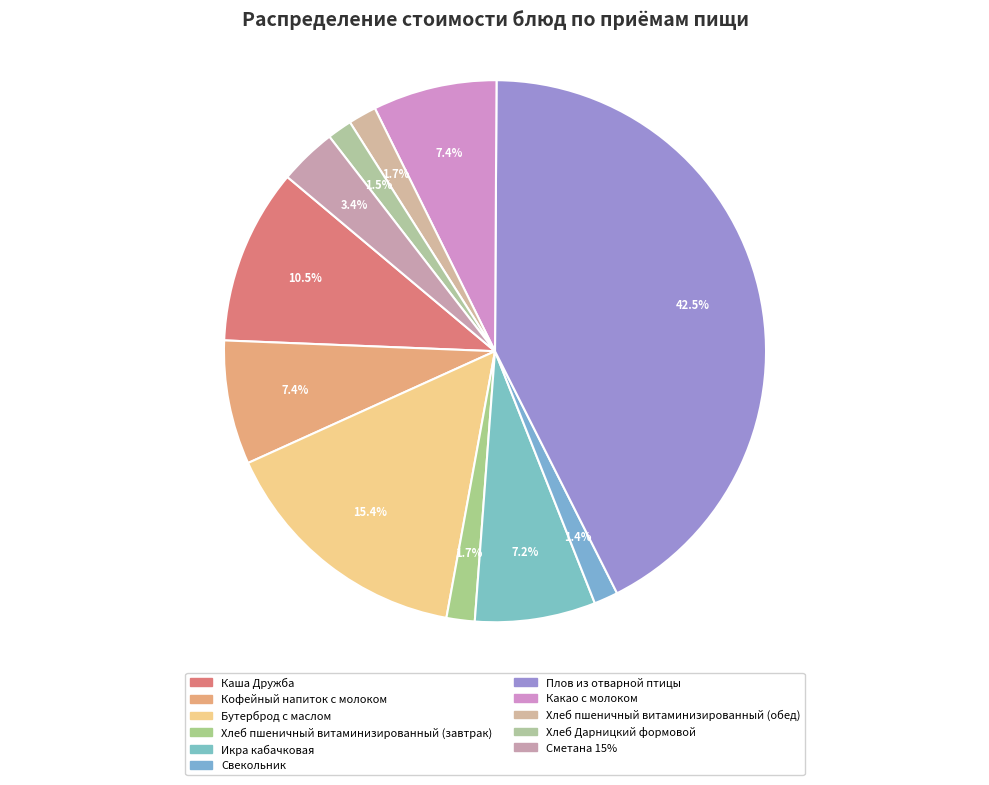

What percentage is the Хлеб Дарницкий формовой slice, to the nearest percent?

1%